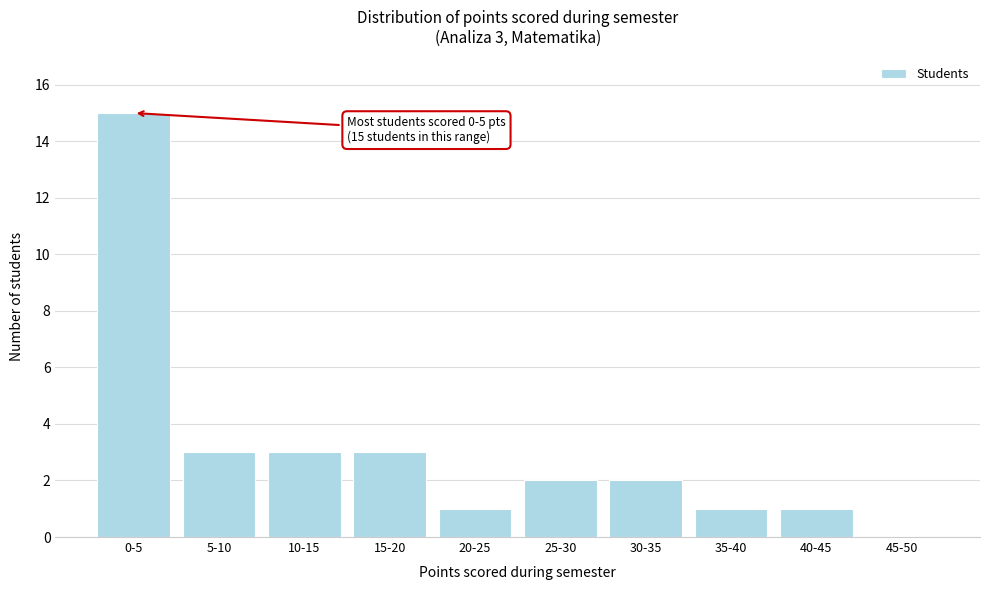

Reading left to right, list all the values displayed in this chart.

0-5=15	5-10=3	10-15=3	15-20=3	20-25=1	25-30=2	30-35=2	35-40=1	40-45=1	45-50=0